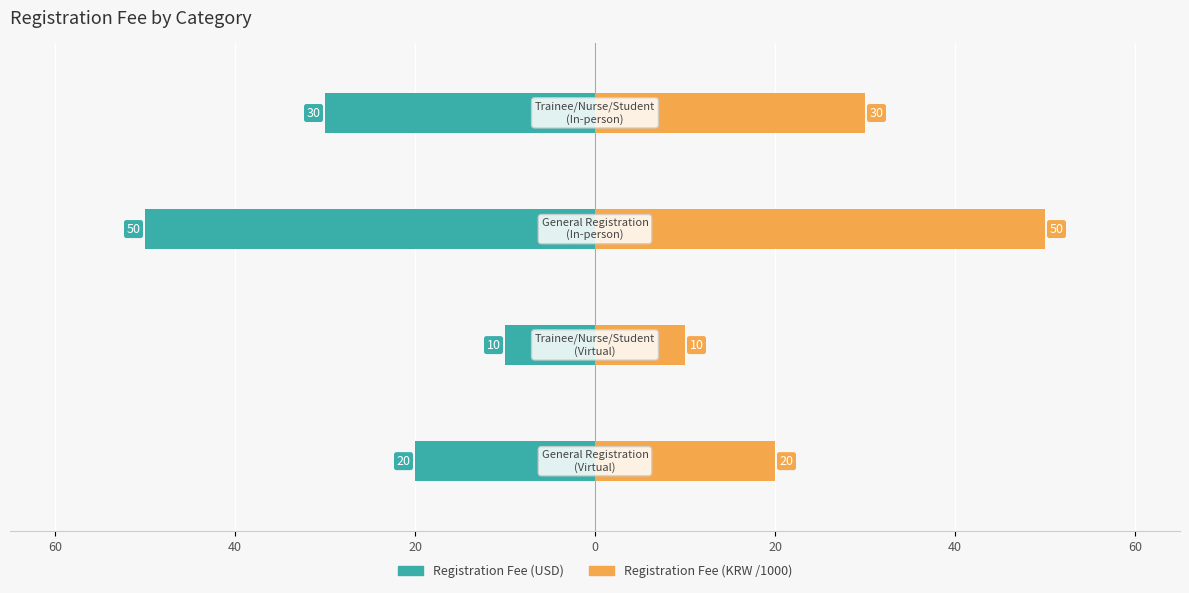

List the series in order of their overall mean, highest first.

Registration Fee (KRW /1000), Registration Fee (USD)